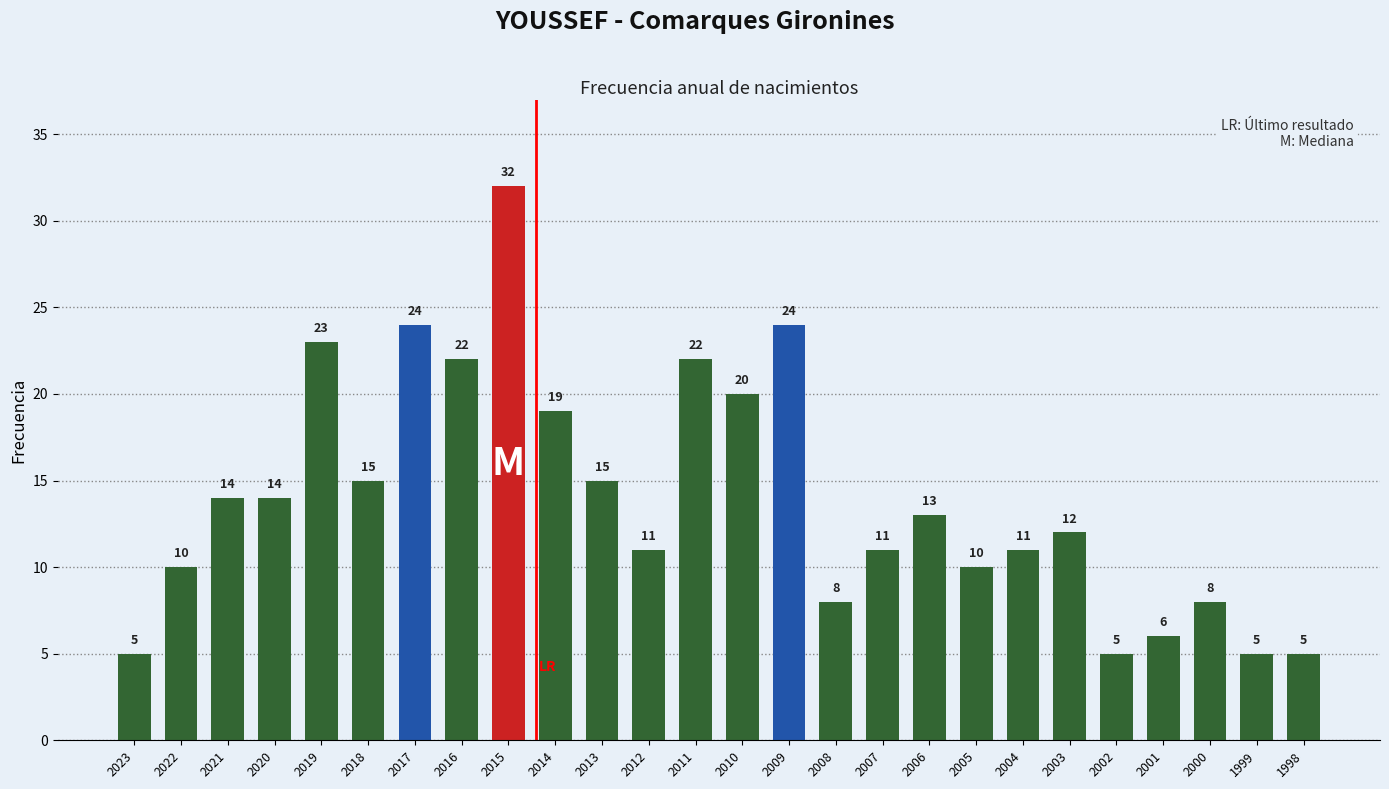

How many values are below 13?

13